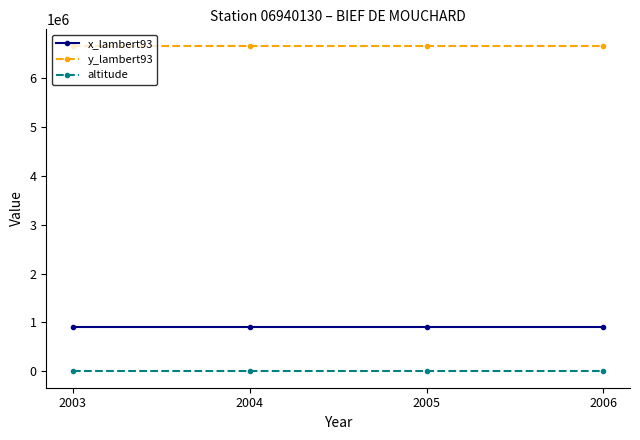

True or false: x_lambert93 and altitude intersect in this chart.

False